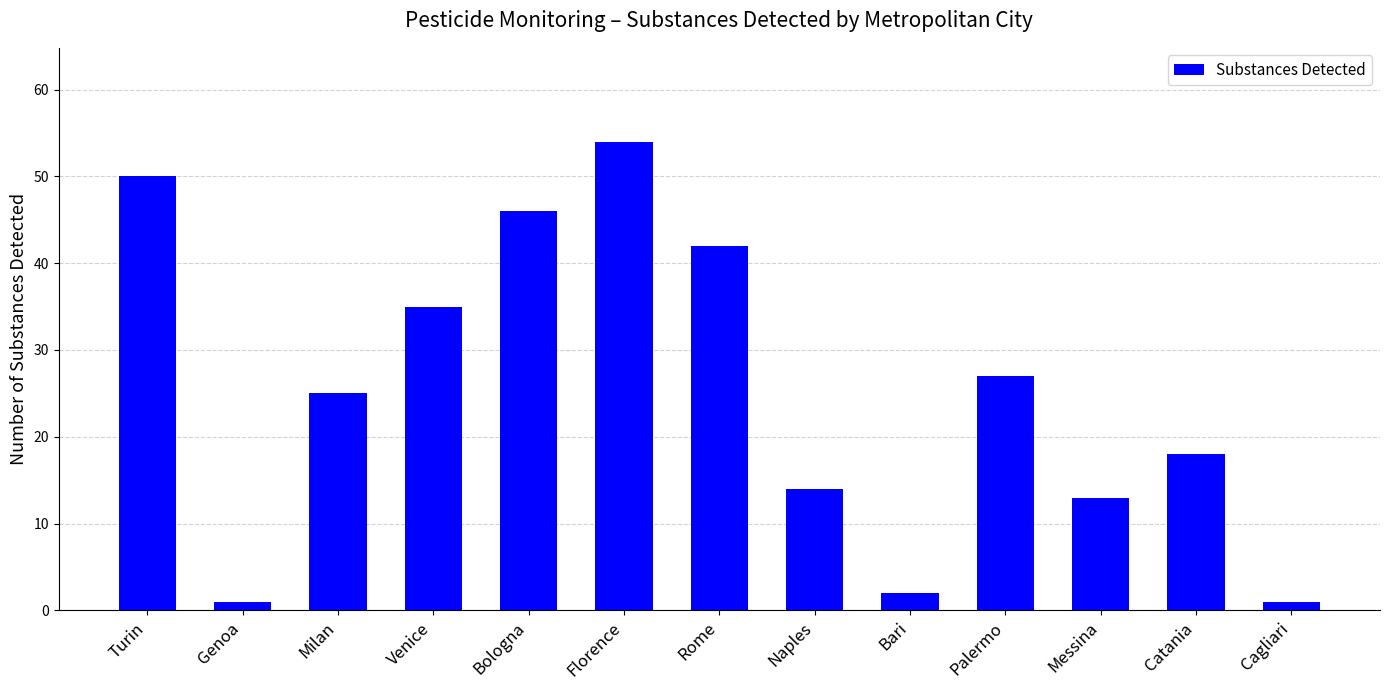

What is the label of the 6th bar from the left?

Florence